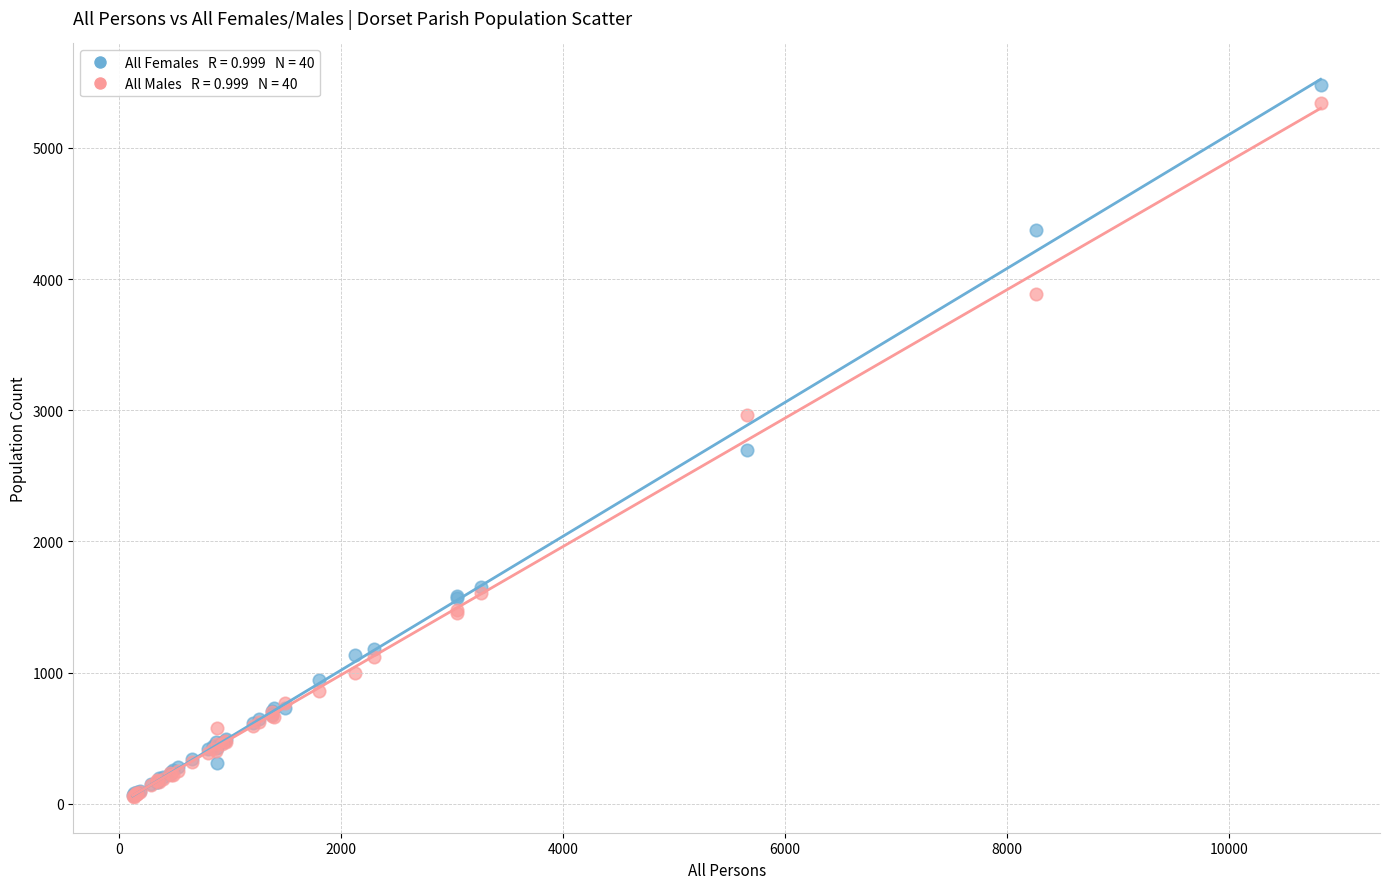

Across all series, what Y value is closest to 2767?

2695